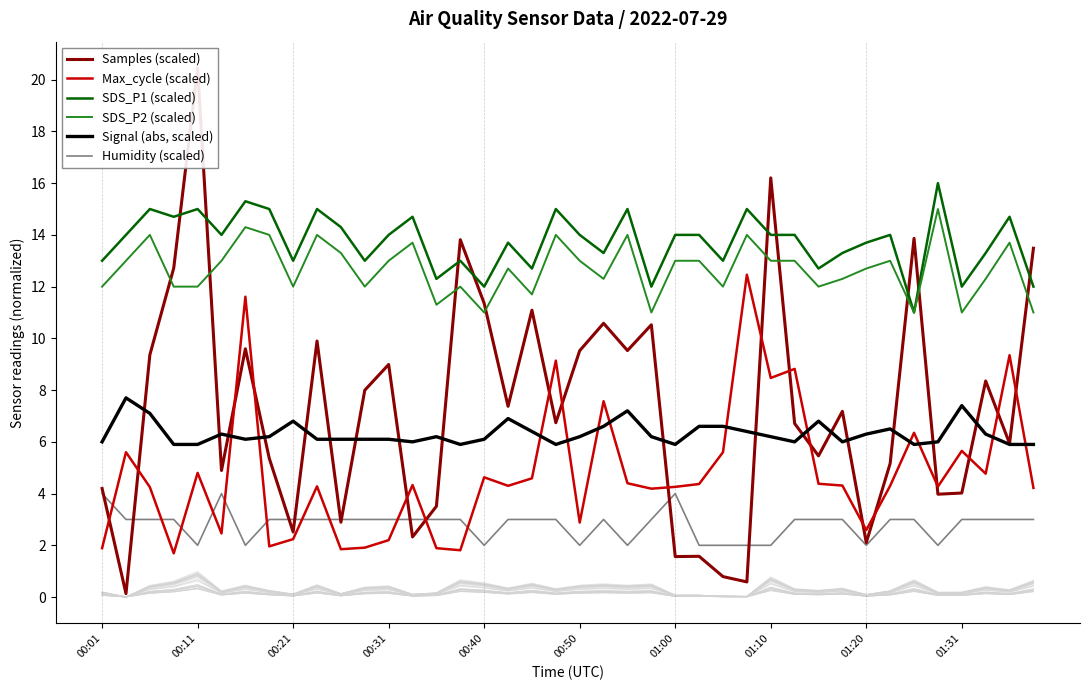

Count the number of categories in the chart.

40